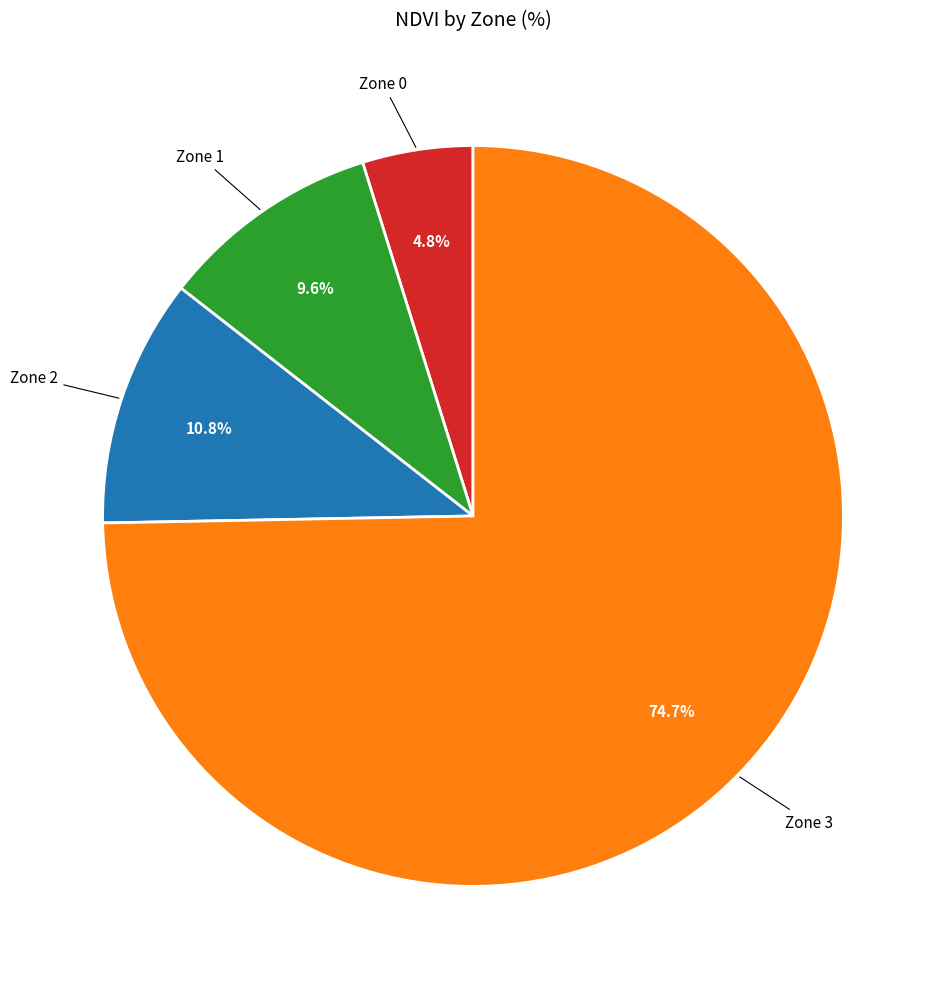

Combined, do Zone 0 and Zone 1 account for over 50%?

No